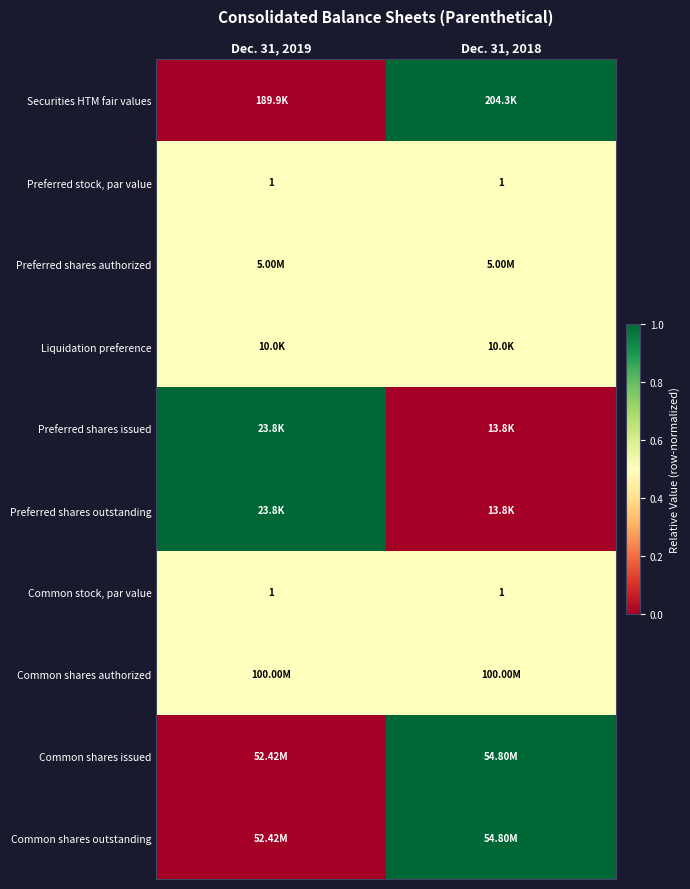

At which category is the sum across all series the highest?

Dec. 31, 2018